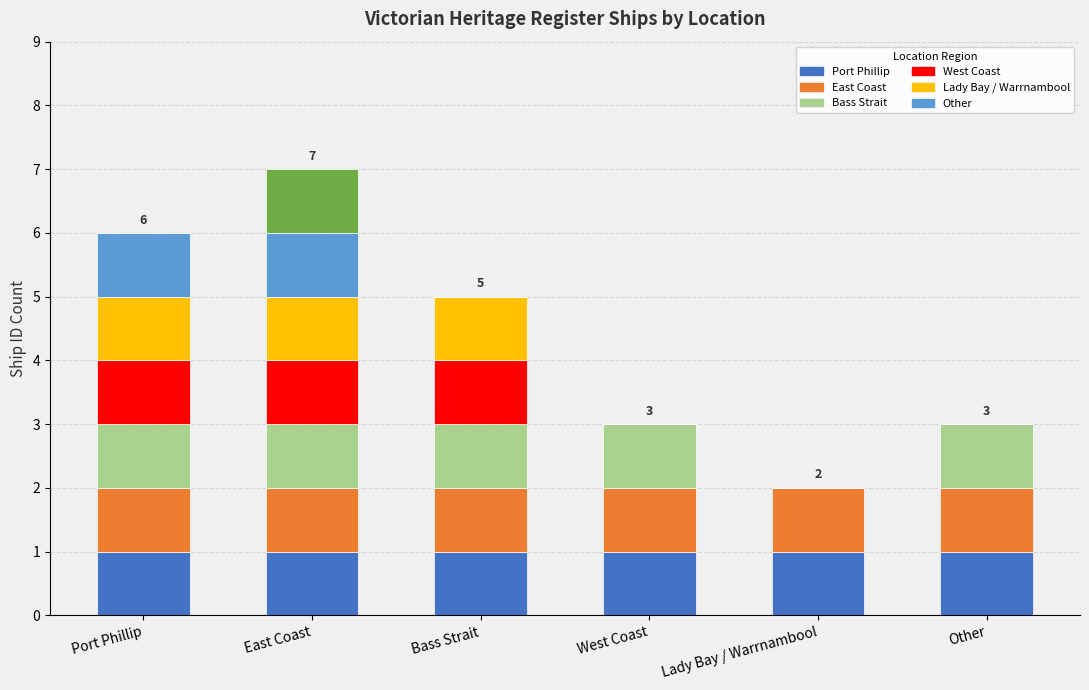

Reading right to left, transcribe all the data shown in this chart.

Ship 1: 1	1	1	1	1	1
Ship 2: 1	1	1	1	1	1
Ship 3: 1	0	1	1	1	1
Ship 4: 0	0	0	1	1	1
Ship 5: 0	0	0	1	1	1
Ship 6: 0	0	0	0	1	1